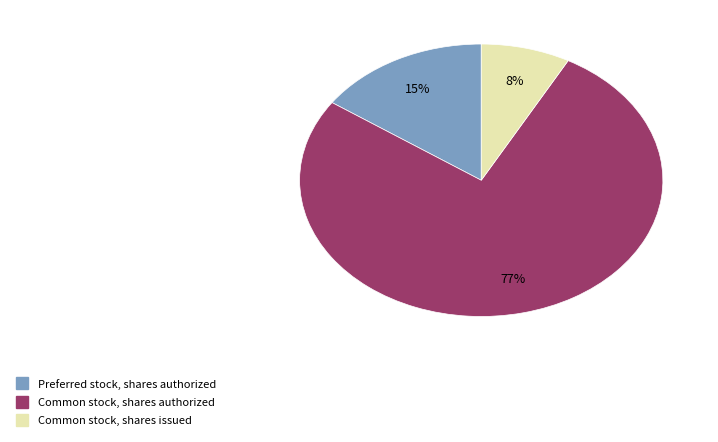

To the nearest percent, what is the difference between the largest and smallest slice percentages?

69%